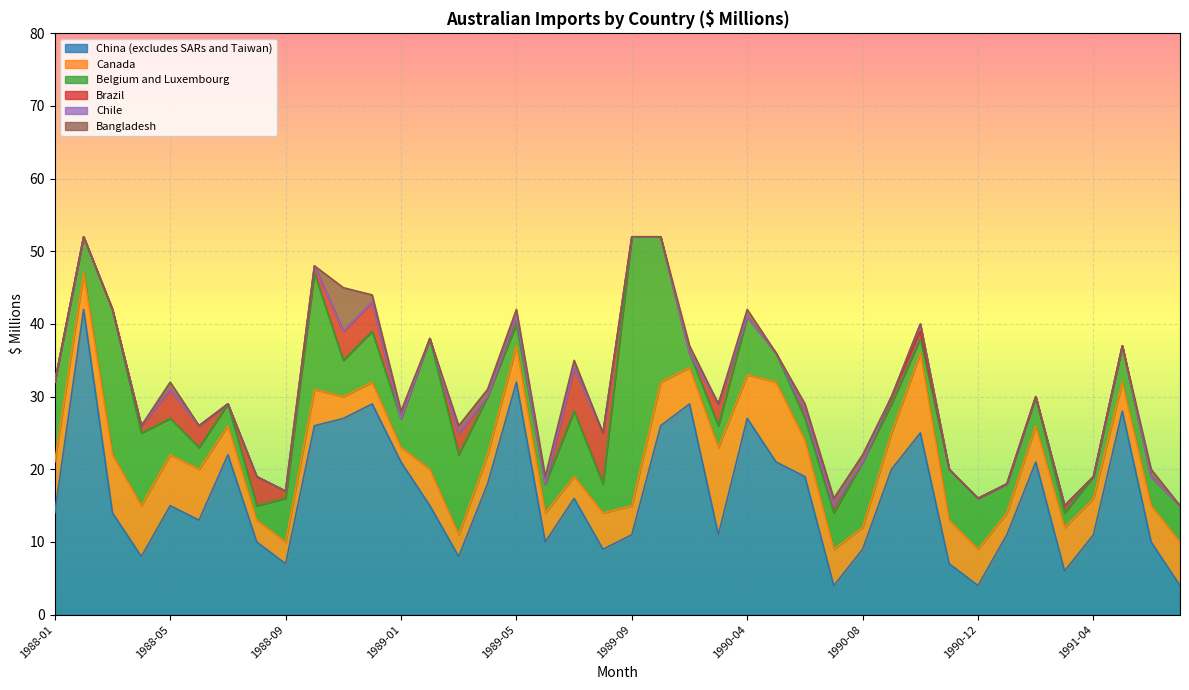

At how many categories does at least one series exceed 3?

40